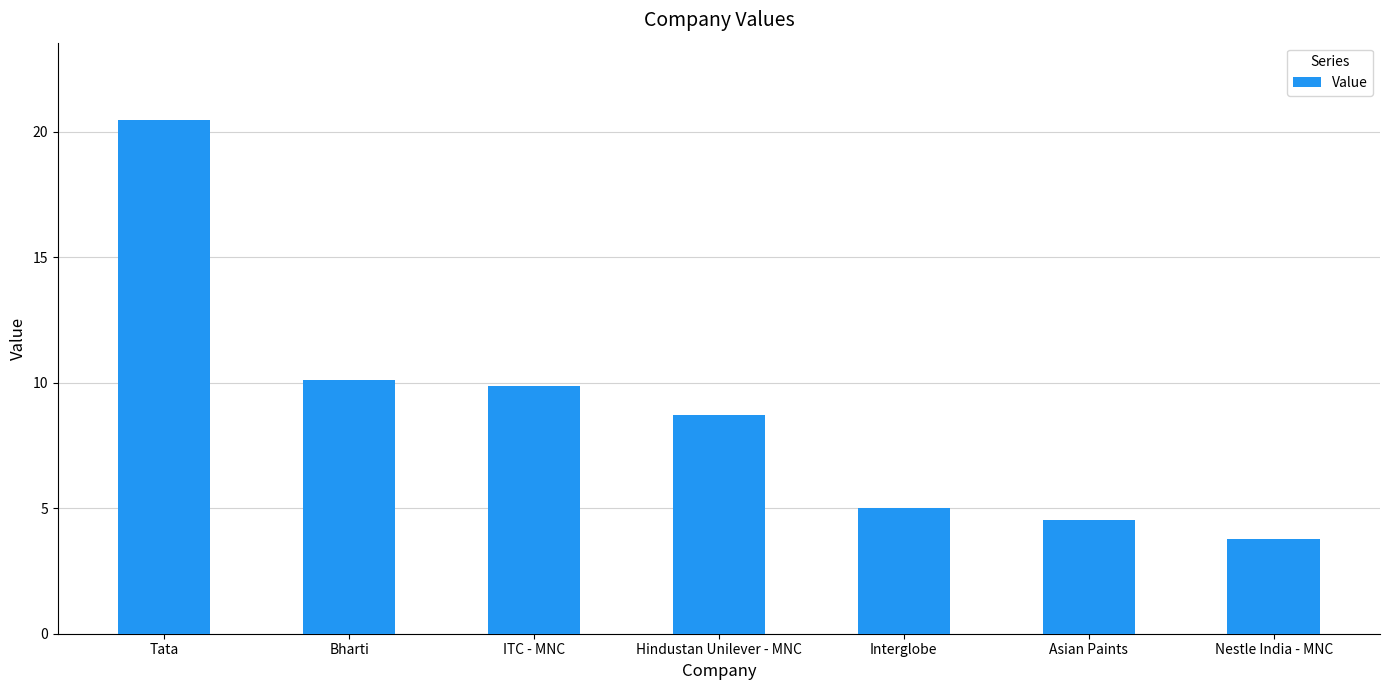

List the labels in order of value, smallest first.

Nestle India - MNC, Asian Paints, Interglobe, Hindustan Unilever - MNC, ITC - MNC, Bharti, Tata